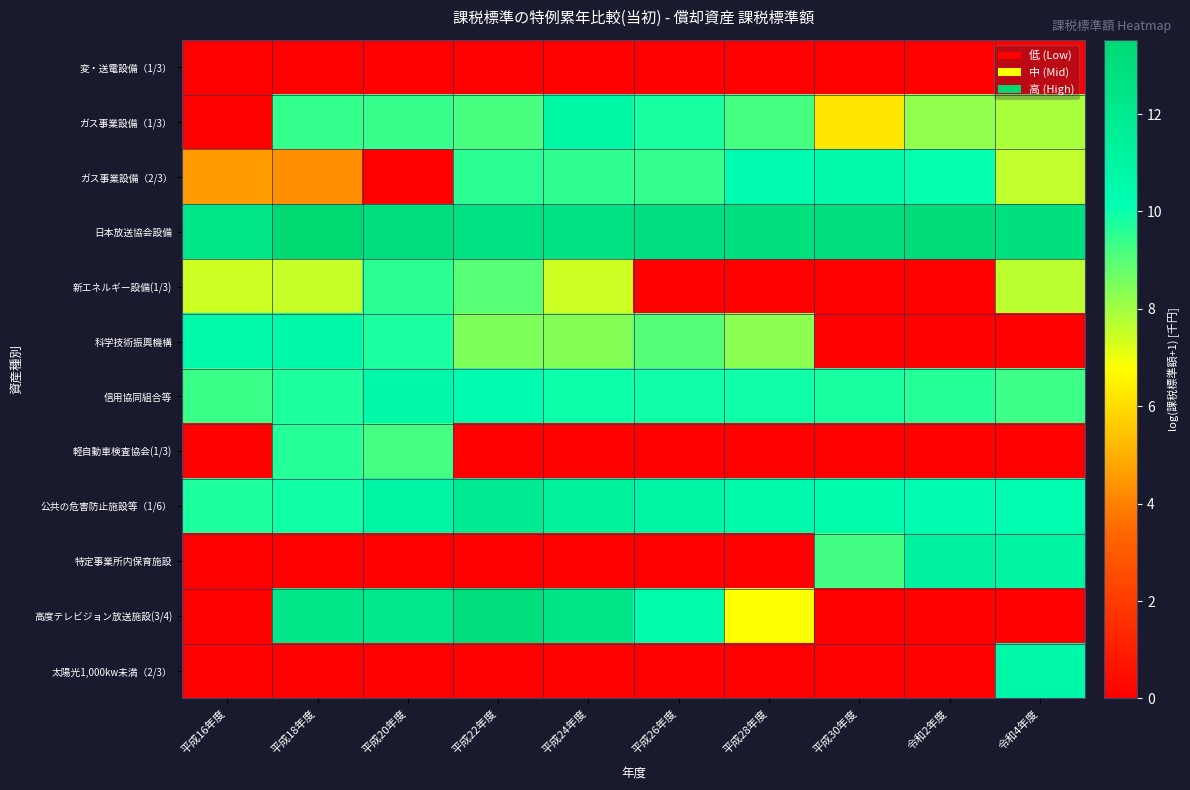

Reading left to right, transcribe all the data shown in this chart.

変・送電設備（1/3）: 平成16年度=0.0	平成18年度=0.0	平成20年度=0.0	平成22年度=0.0	平成24年度=0.0	平成26年度=0.0	平成28年度=0.0	平成30年度=0.0	令和2年度=0.0	令和4年度=0.0
ガス事業設備（1/3）: 平成16年度=0.0	平成18年度=9.4	平成20年度=9.4	平成22年度=9.2	平成24年度=10.8	平成26年度=9.8	平成28年度=9.2	平成30年度=6.2	令和2年度=8.2	令和4年度=7.9
ガス事業設備（2/3）: 平成16年度=4.6	平成18年度=4.3	平成20年度=0.0	平成22年度=9.5	平成24年度=9.5	平成26年度=9.4	平成28年度=10.3	平成30年度=10.5	令和2年度=10.1	令和4年度=7.6
日本放送協会設備: 平成16年度=12.3	平成18年度=13.5	平成20年度=13.0	平成22年度=12.7	平成24年度=12.5	平成26年度=12.8	平成28年度=12.9	平成30年度=13.0	令和2年度=13.2	令和4年度=12.9
新エネルギー設備(1/3): 平成16年度=7.4	平成18年度=7.5	平成20年度=9.6	平成22年度=9.0	平成24年度=7.4	平成26年度=0.0	平成28年度=0.0	平成30年度=0.0	令和2年度=0.0	令和4年度=7.7
科学技術振興機構: 平成16年度=10.6	平成18年度=10.6	平成20年度=9.8	平成22年度=8.5	平成24年度=8.4	平成26年度=9.0	平成28年度=8.3	平成30年度=0.0	令和2年度=0.0	令和4年度=0.0
信用協同組合等: 平成16年度=9.4	平成18年度=9.7	平成20年度=10.6	平成22年度=10.3	平成24年度=10.0	平成26年度=10.0	平成28年度=10.0	平成30年度=9.8	令和2年度=9.7	令和4年度=9.3
軽自動車検査協会(1/3): 平成16年度=0.0	平成18年度=9.7	平成20年度=9.2	平成22年度=0.0	平成24年度=0.0	平成26年度=0.0	平成28年度=0.0	平成30年度=0.0	令和2年度=0.0	令和4年度=0.0
公共の危害防止施設等（1/6）: 平成16年度=9.7	平成18年度=9.9	平成20年度=10.9	平成22年度=11.9	平成24年度=11.3	平成26年度=10.9	平成28年度=10.5	平成30年度=10.4	令和2年度=10.3	令和4年度=10.2
特定事業所内保育施設: 平成16年度=0.0	平成18年度=0.0	平成20年度=0.0	平成22年度=0.0	平成24年度=0.0	平成26年度=0.0	平成28年度=0.0	平成30年度=9.3	令和2年度=11.2	令和4年度=11.1
高度テレビジョン放送施設(3/4): 平成16年度=0.0	平成18年度=12.3	平成20年度=12.2	平成22年度=13.0	平成24年度=12.4	平成26年度=10.4	平成28年度=6.8	平成30年度=0.0	令和2年度=0.0	令和4年度=0.0
太陽光1,000kw未満（2/3）: 平成16年度=0.0	平成18年度=0.0	平成20年度=0.0	平成22年度=0.0	平成24年度=0.0	平成26年度=0.0	平成28年度=0.0	平成30年度=0.0	令和2年度=0.0	令和4年度=10.6